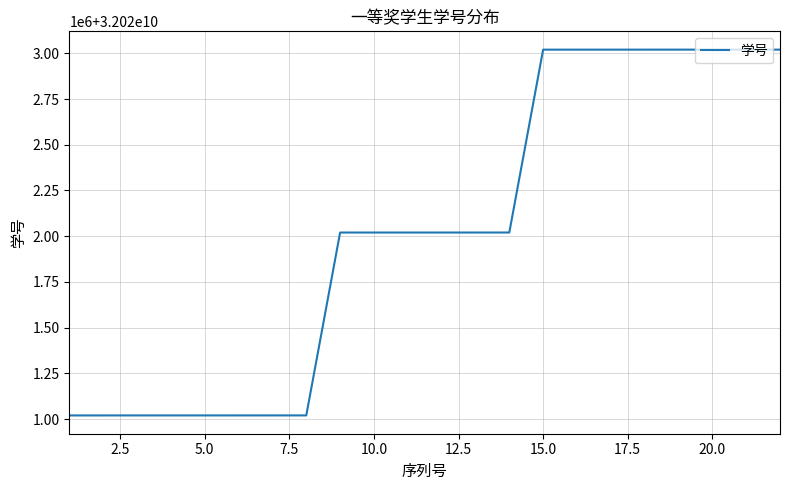

Reading left to right, extract all data points from this chart.

32021020015	32021020017	32021020054	32021020059	32021020061	32021020084	32021020102	32021020128	32022020044	32022020064	32022020100	32022020106	32022020140	32022020201	32023020026	32023020088	32023020095	32023020117	32023020156	32023020178	32023020209	32023020214